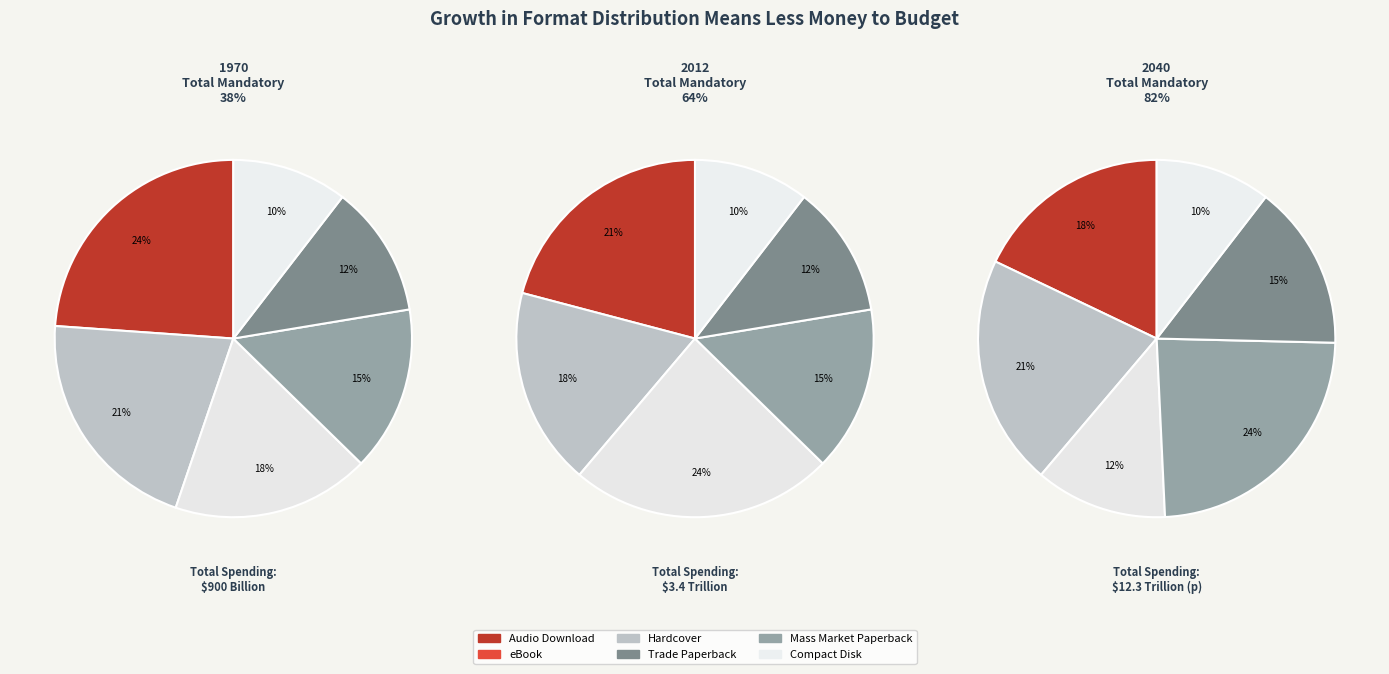

What percentage do Audio Download and Mass Market Paperback together represent?

35.8%